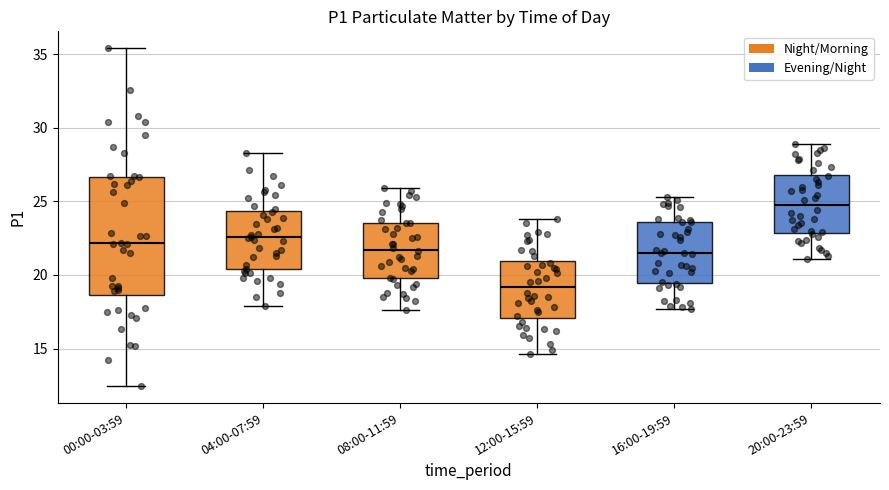

Reading left to right, read every box against the y-axis: the position of its median line, the range the box covers, and the ends of its whiskers. The values are not printed on the chart, so give them approximately, as read against the axis.

00:00-03:59: median 22.0, box 18.5 to 26.5, whiskers 12.5 to 35.5
04:00-07:59: median 22.5, box 20.5 to 24.5, whiskers 18.0 to 28.5
08:00-11:59: median 21.5, box 20.0 to 23.5, whiskers 17.5 to 26.0
12:00-15:59: median 19.0, box 17.0 to 21.0, whiskers 14.5 to 24.0
16:00-19:59: median 21.5, box 19.5 to 23.5, whiskers 17.5 to 25.5
20:00-23:59: median 25.0, box 23.0 to 27.0, whiskers 21.0 to 29.0